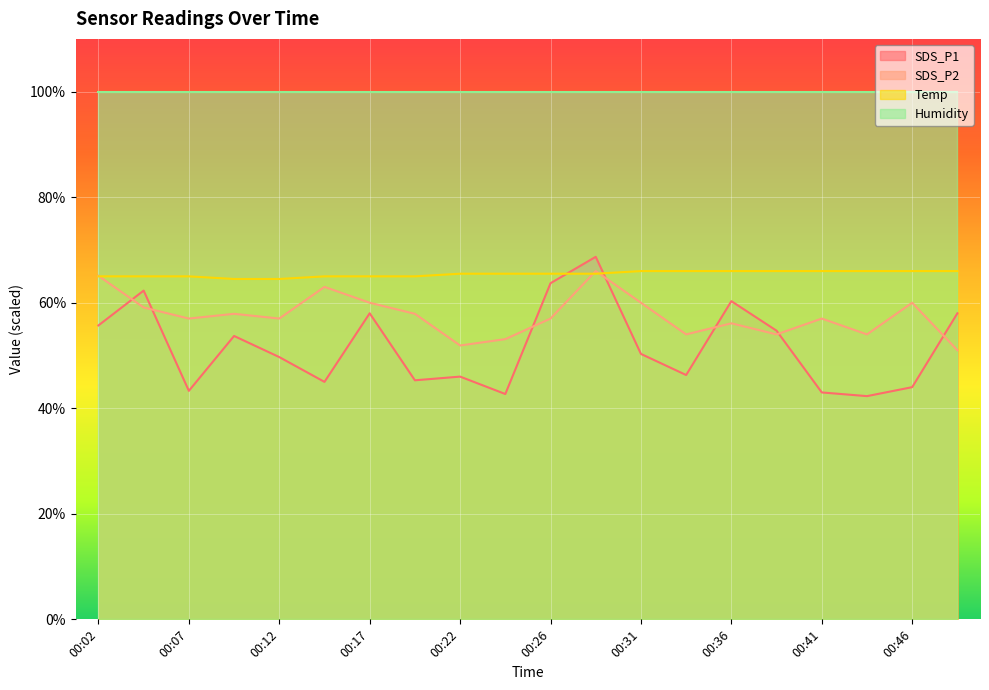

At which label is SDS_P1 closest to 55?

00:39